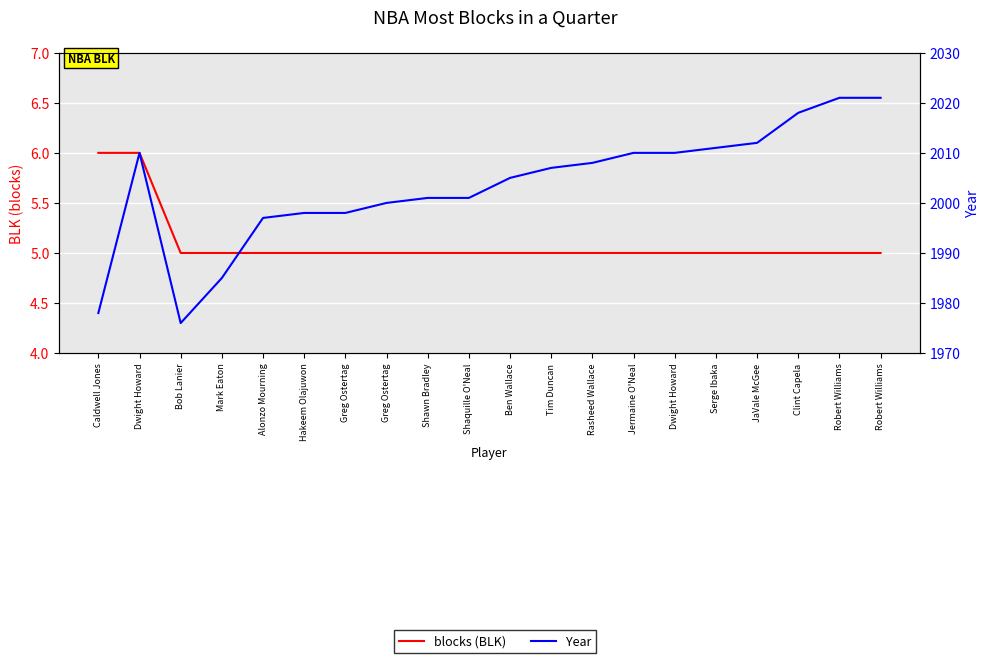

At how many categories does at least one series exceed 1952?

20